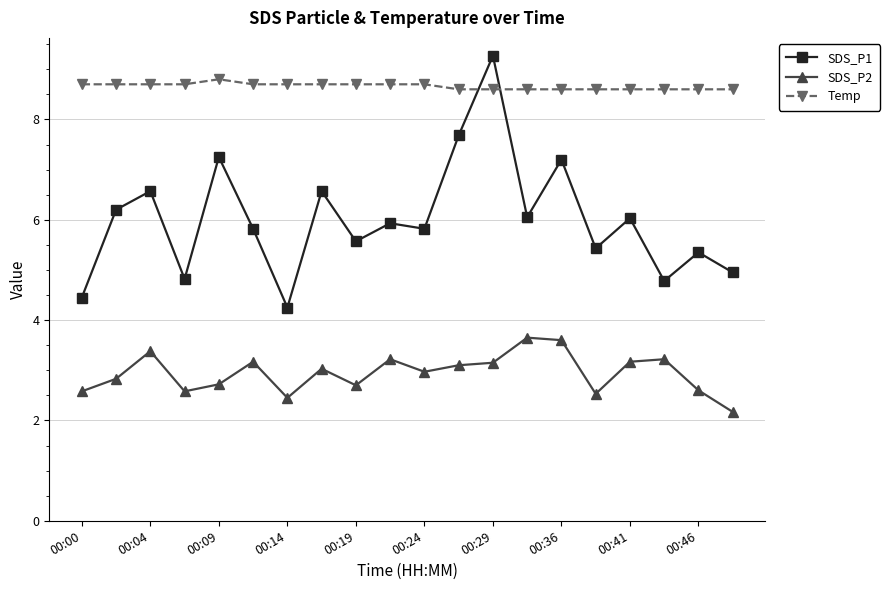

Count the Temp values in the range 8 to 9.

20